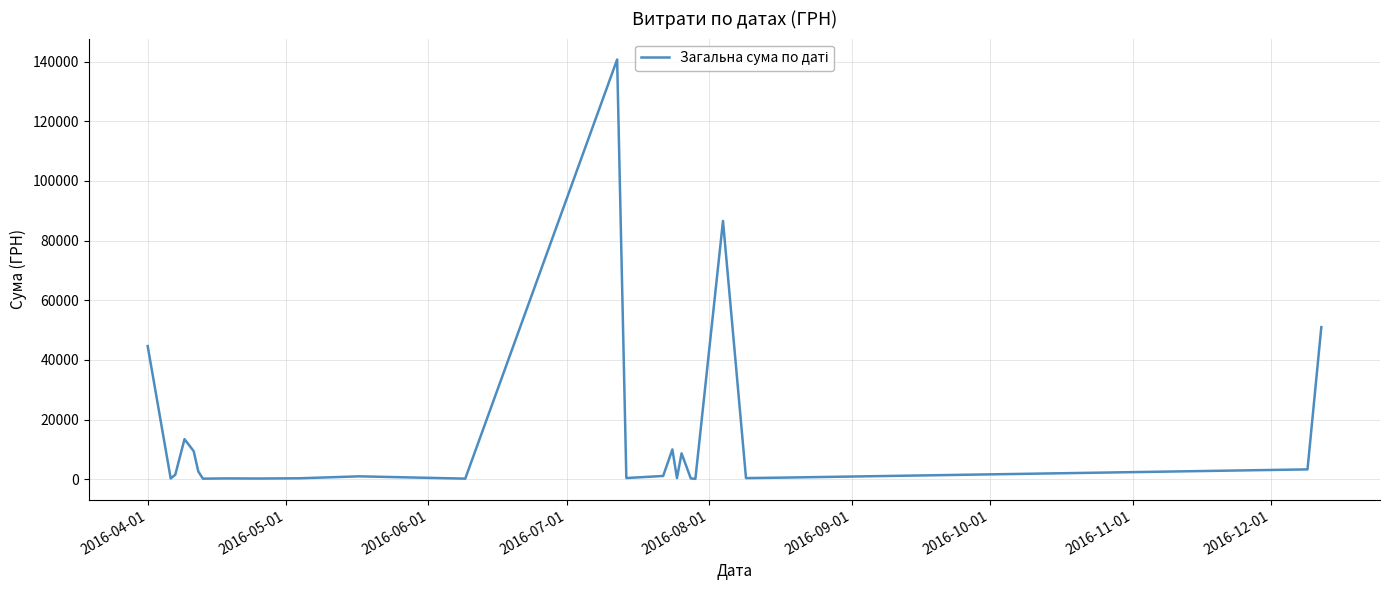

What is the maximum value shown in the chart?

140706.2